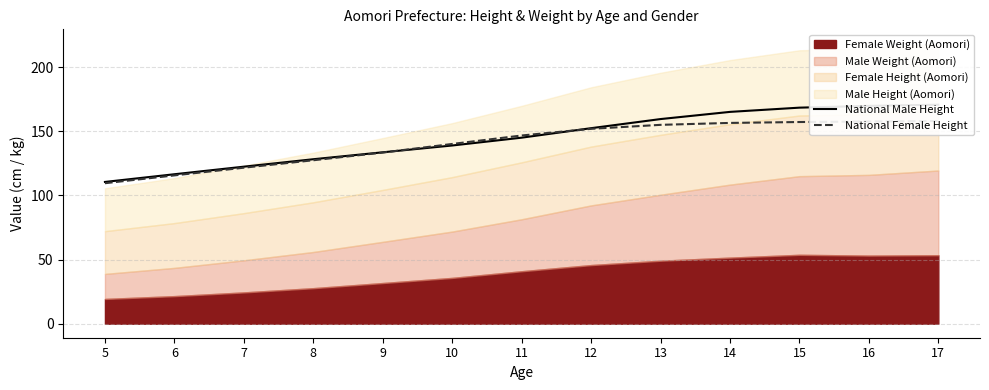

The National Male Height series shows 169.8 at 16. True or false?

True